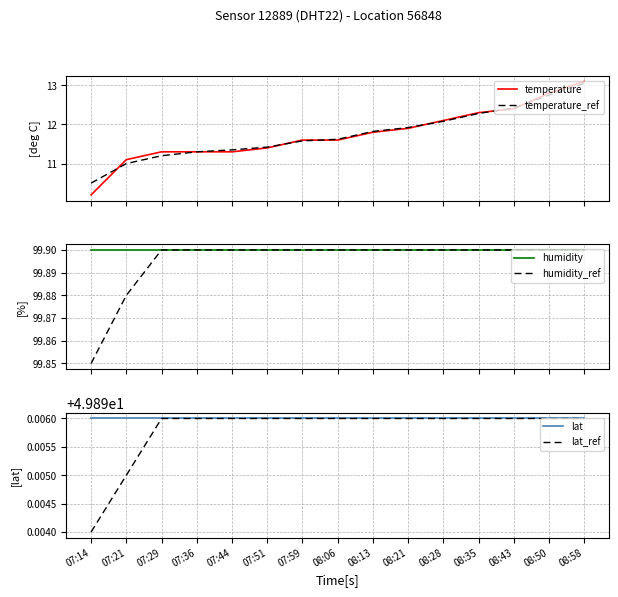

At 08:43, list the series in order from largest to smallest.

humidity, humidity_ref, lat, lat_ref, temperature_ref, temperature